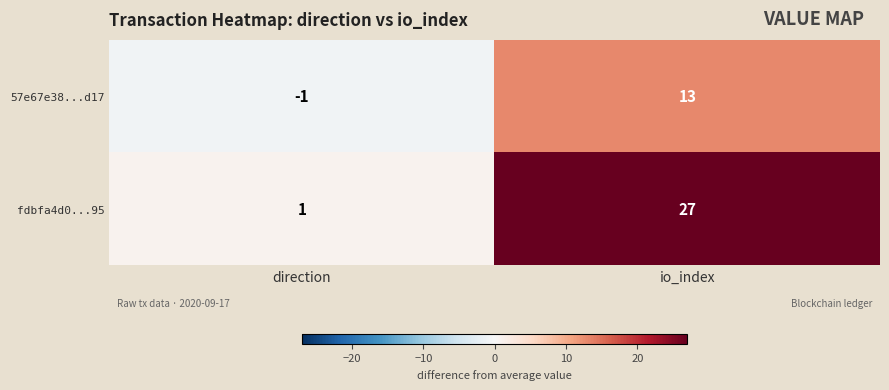

Which series has the largest range (max minus min)?

fdbfa4d0...95